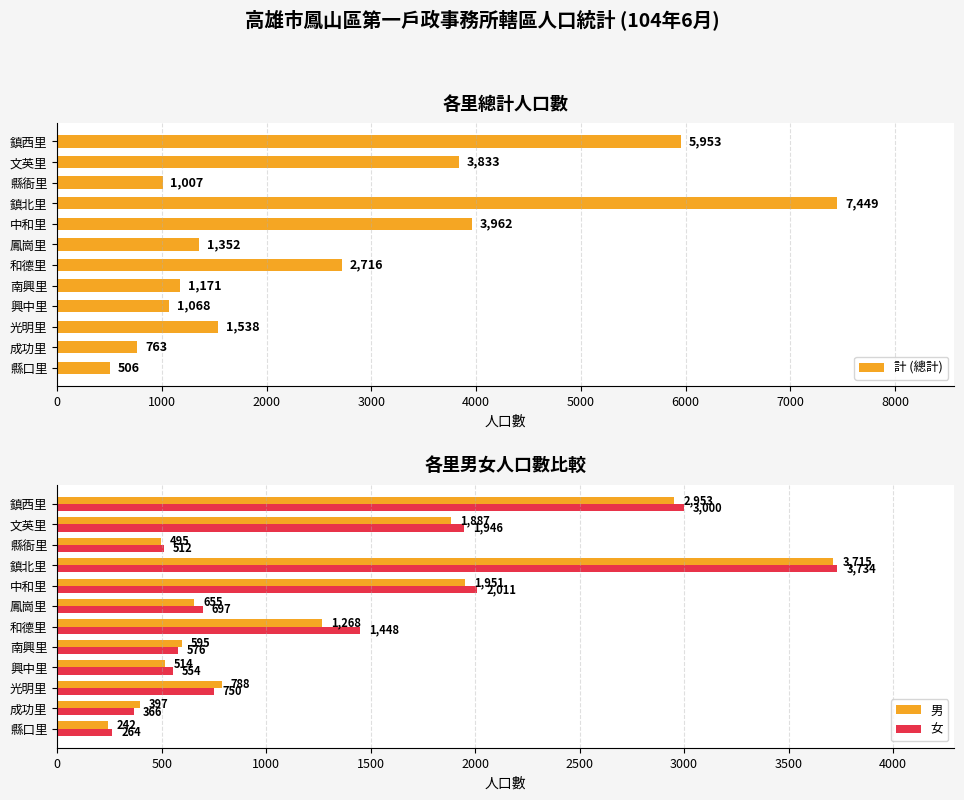

What is the minimum value shown in the chart?

242